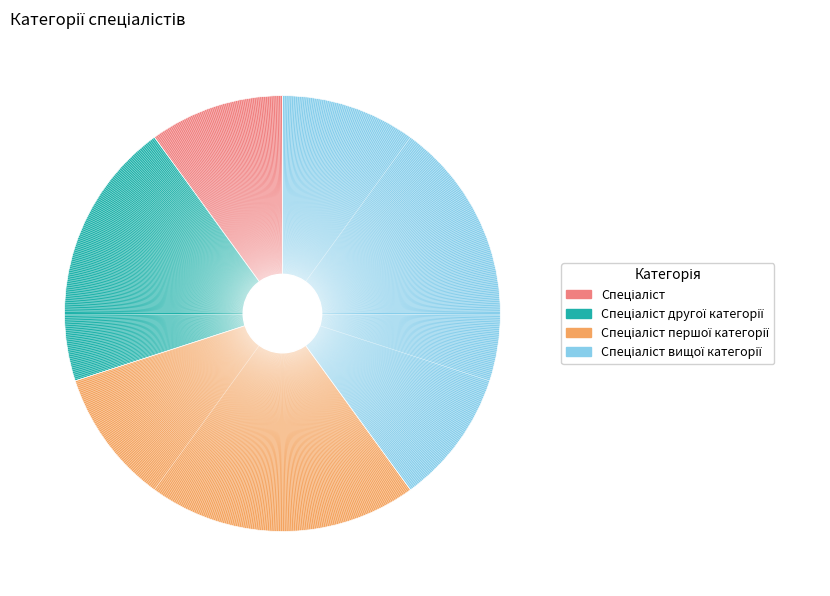

Is there a majority slice in this chart?

No